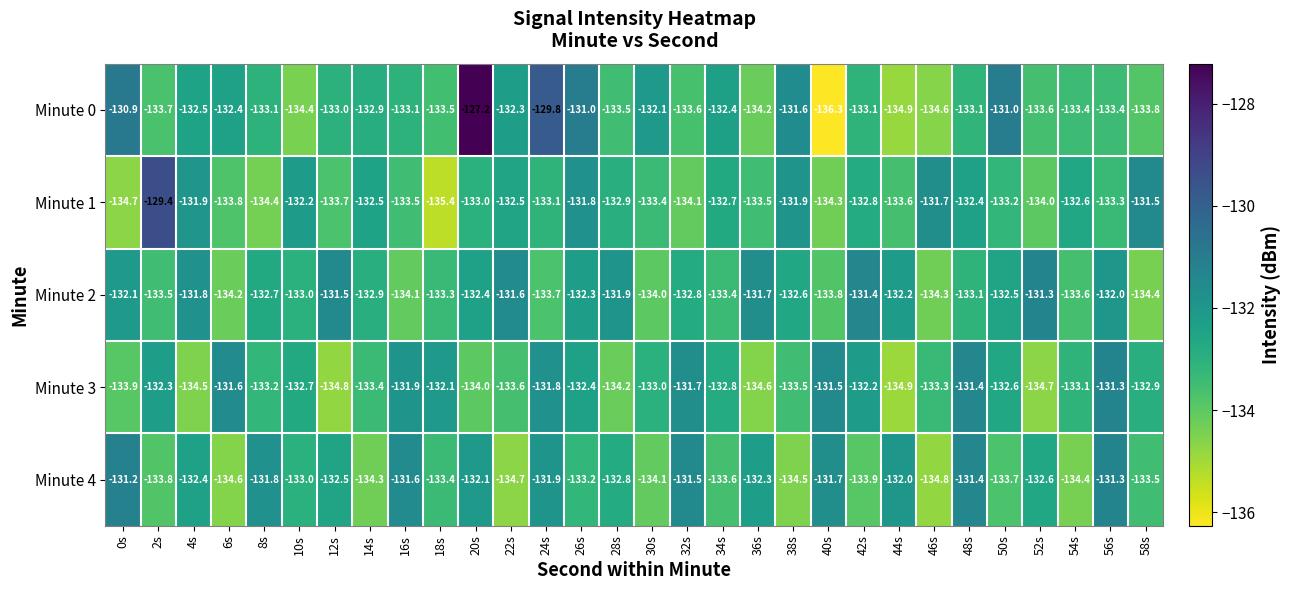

The Minute 3 series shows -132.1 at 18s. True or false?

True